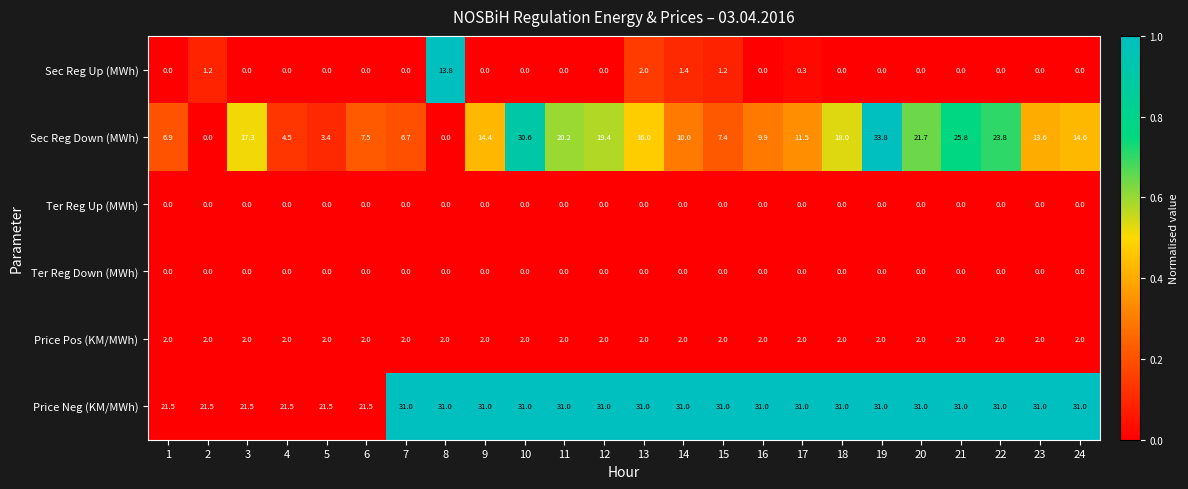

What value does the Price Neg (KM/MWh) series have at 14?

31.0